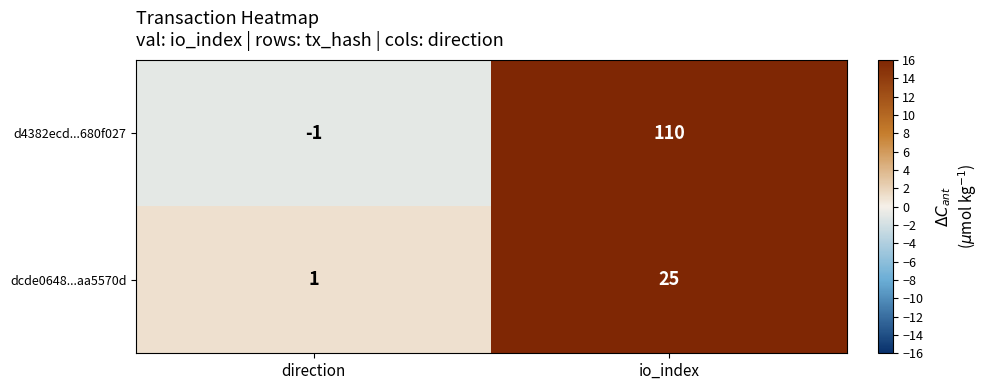

Where is dcde0648...aa5570d nearest to the value 13?

direction